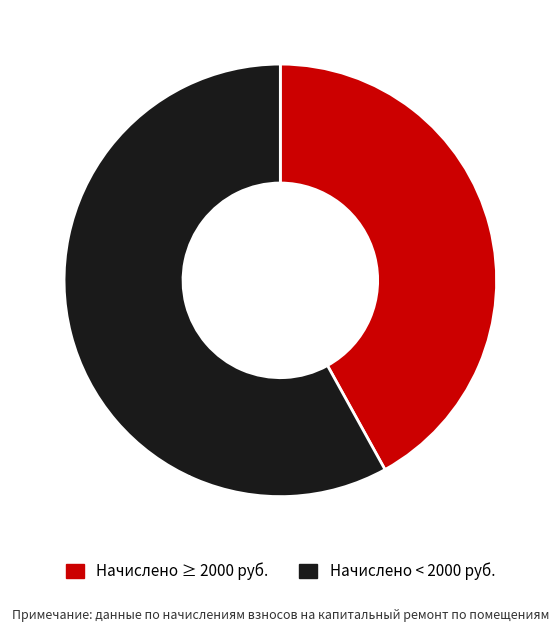

Count the number of slices in the pie.

2